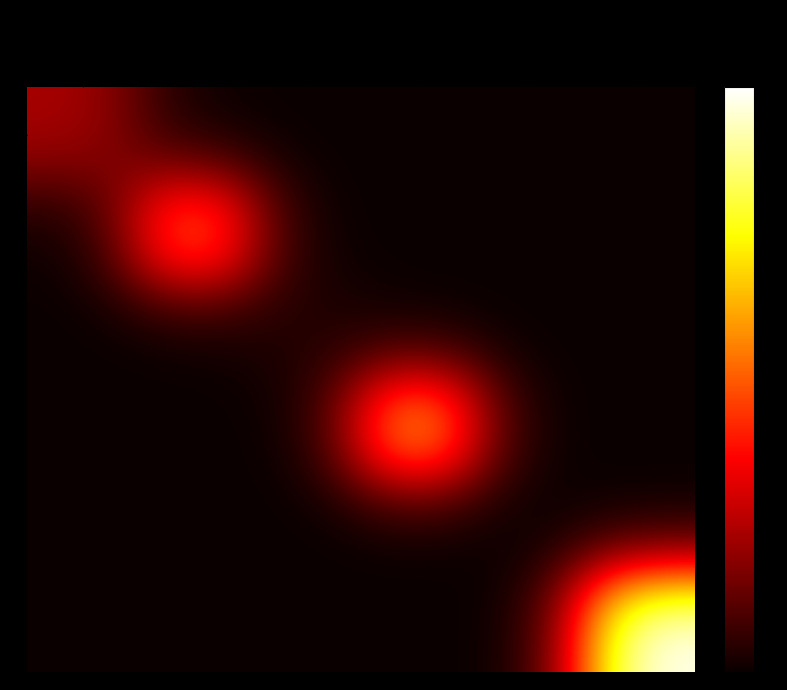

Reading left to right, what are all the values shown in this chart?

1: Sathe Gandhar=6	Rout Raja=0	Chheda Samir=0	Chithirai Vinod=0	D'Souza Andrew=0	Dcunha John=0
2: Sathe Gandhar=0	Rout Raja=16	Chheda Samir=0	Chithirai Vinod=0	D'Souza Andrew=0	Dcunha John=0
3: Sathe Gandhar=0	Rout Raja=0	Chheda Samir=1	Chithirai Vinod=0	D'Souza Andrew=0	Dcunha John=0
4: Sathe Gandhar=0	Rout Raja=0	Chheda Samir=0	Chithirai Vinod=19	D'Souza Andrew=0	Dcunha John=0
5: Sathe Gandhar=0	Rout Raja=0	Chheda Samir=0	Chithirai Vinod=0	D'Souza Andrew=0	Dcunha John=0
6: Sathe Gandhar=0	Rout Raja=0	Chheda Samir=0	Chithirai Vinod=0	D'Souza Andrew=0	Dcunha John=25